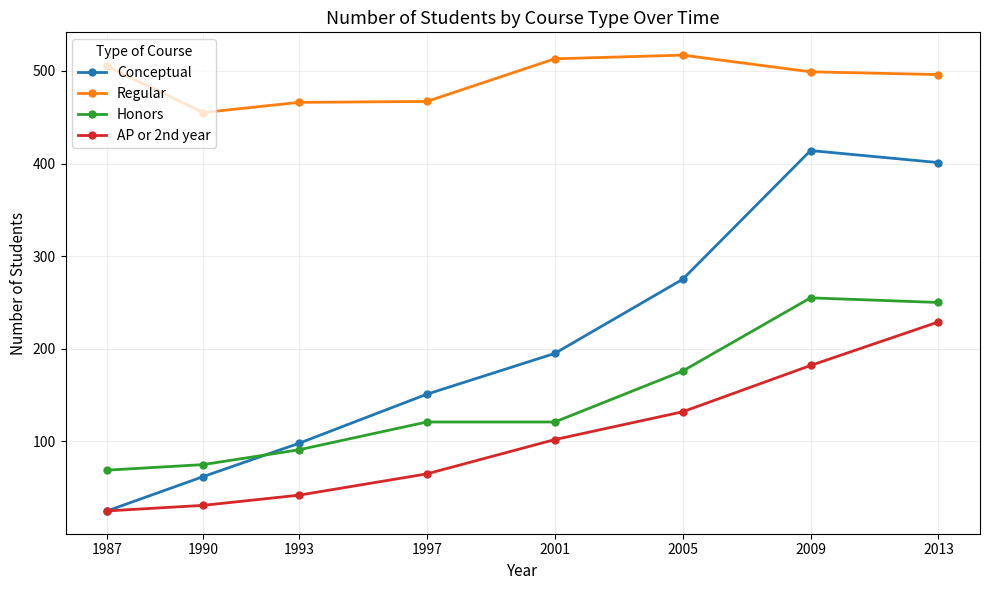

True or false: Regular has more than 0 points higher than both neighbors.

True